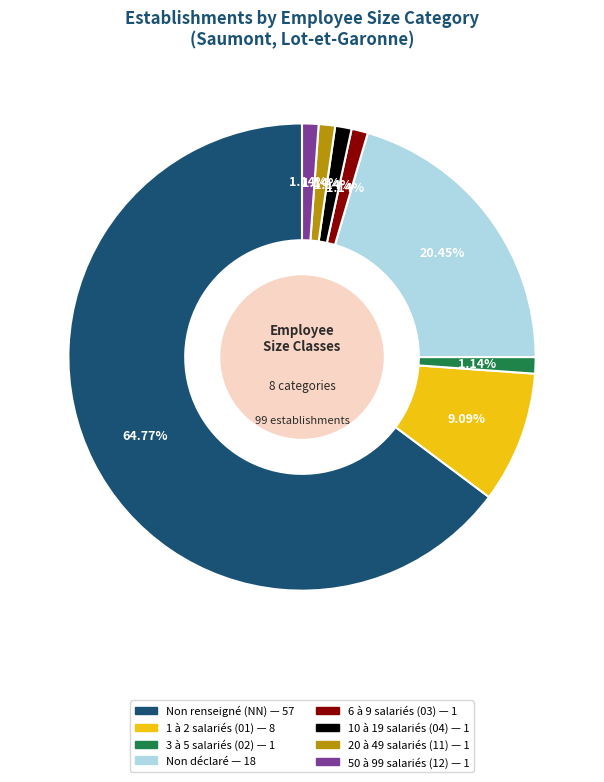

Does any single category account for the majority?

Yes